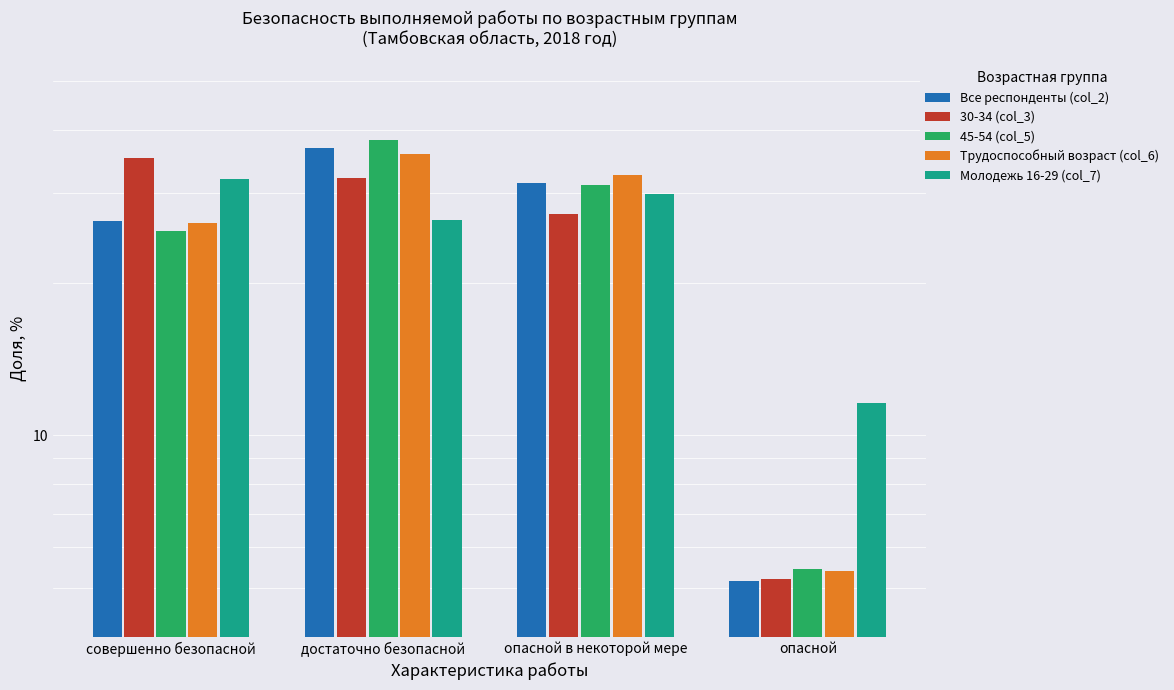

Rank the categories by Все респонденты (col_2) value from highest to lowest.

достаточно безопасной, опасной в некоторой мере, совершенно безопасной, опасной